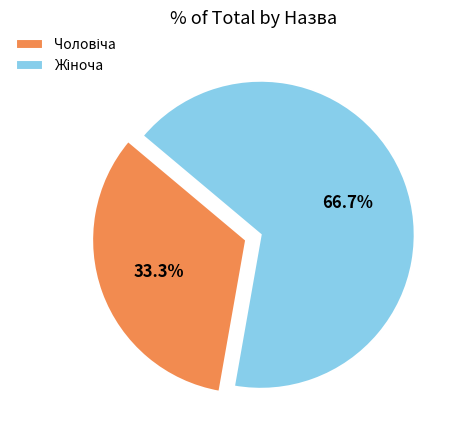

Does any single category account for the majority?

Yes